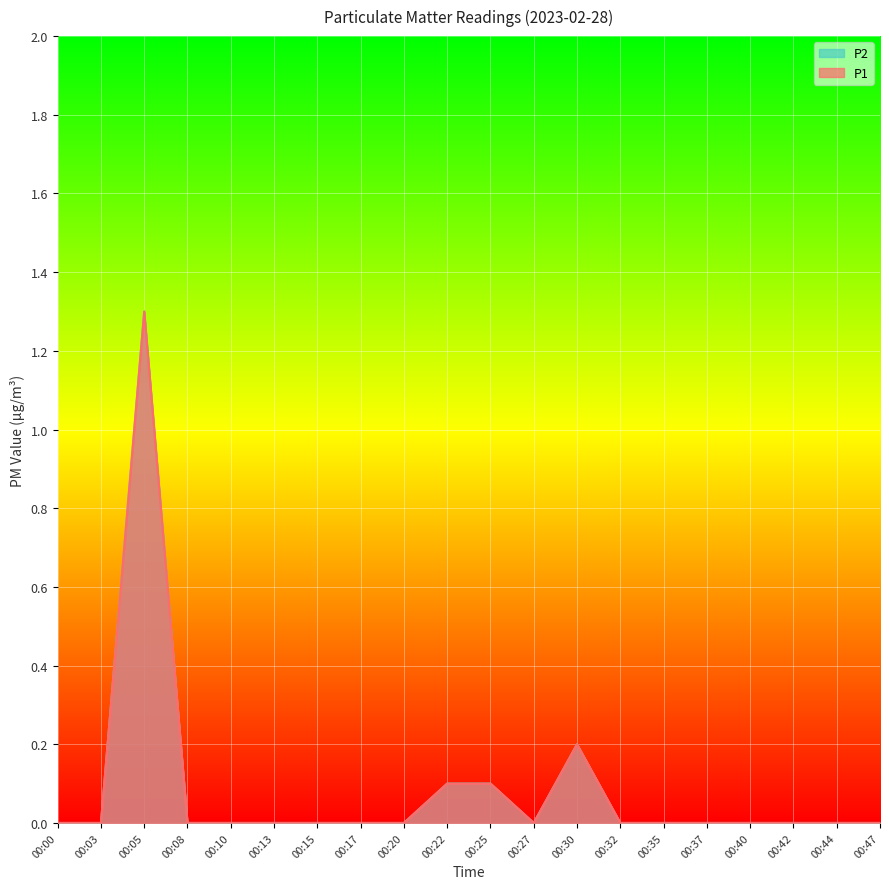

Does the chart display data point markers on the line(s)?

No